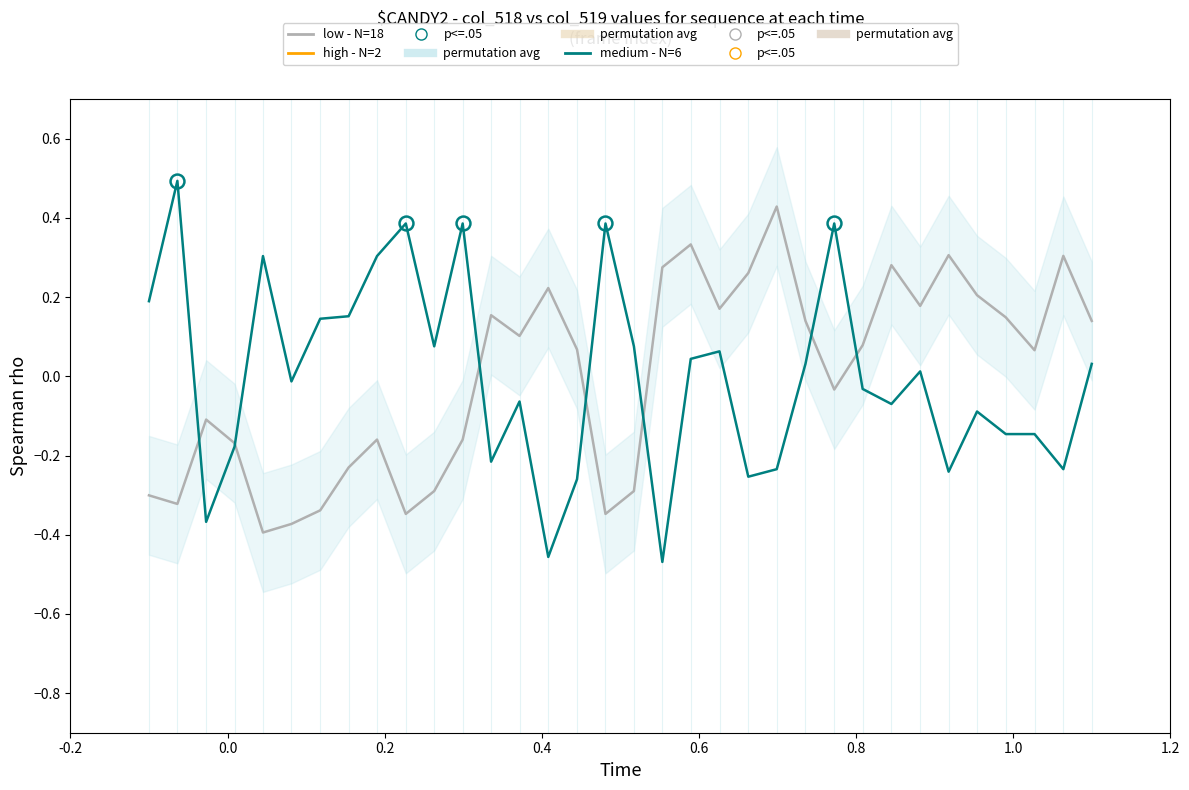

How many values in medium - N=6 are below zero?

17